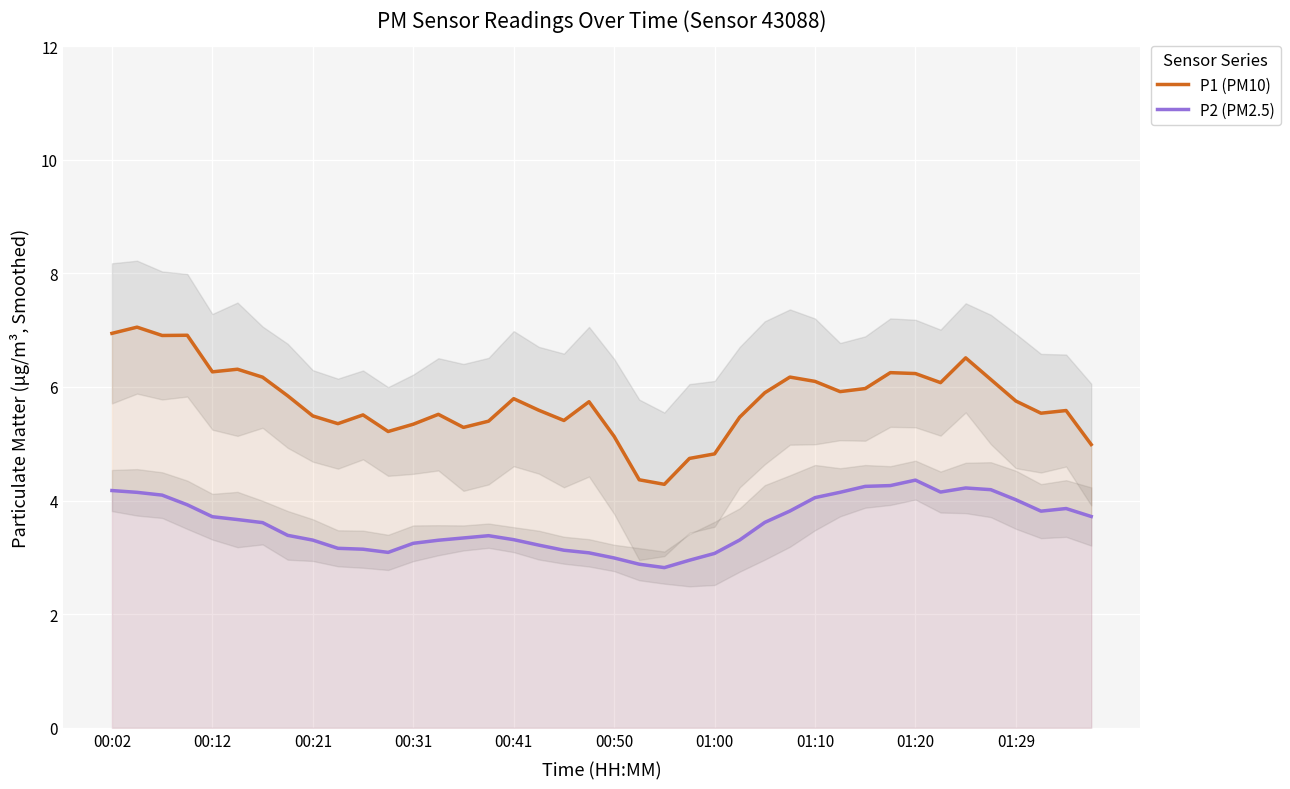

How many lines are shown in the chart?

2